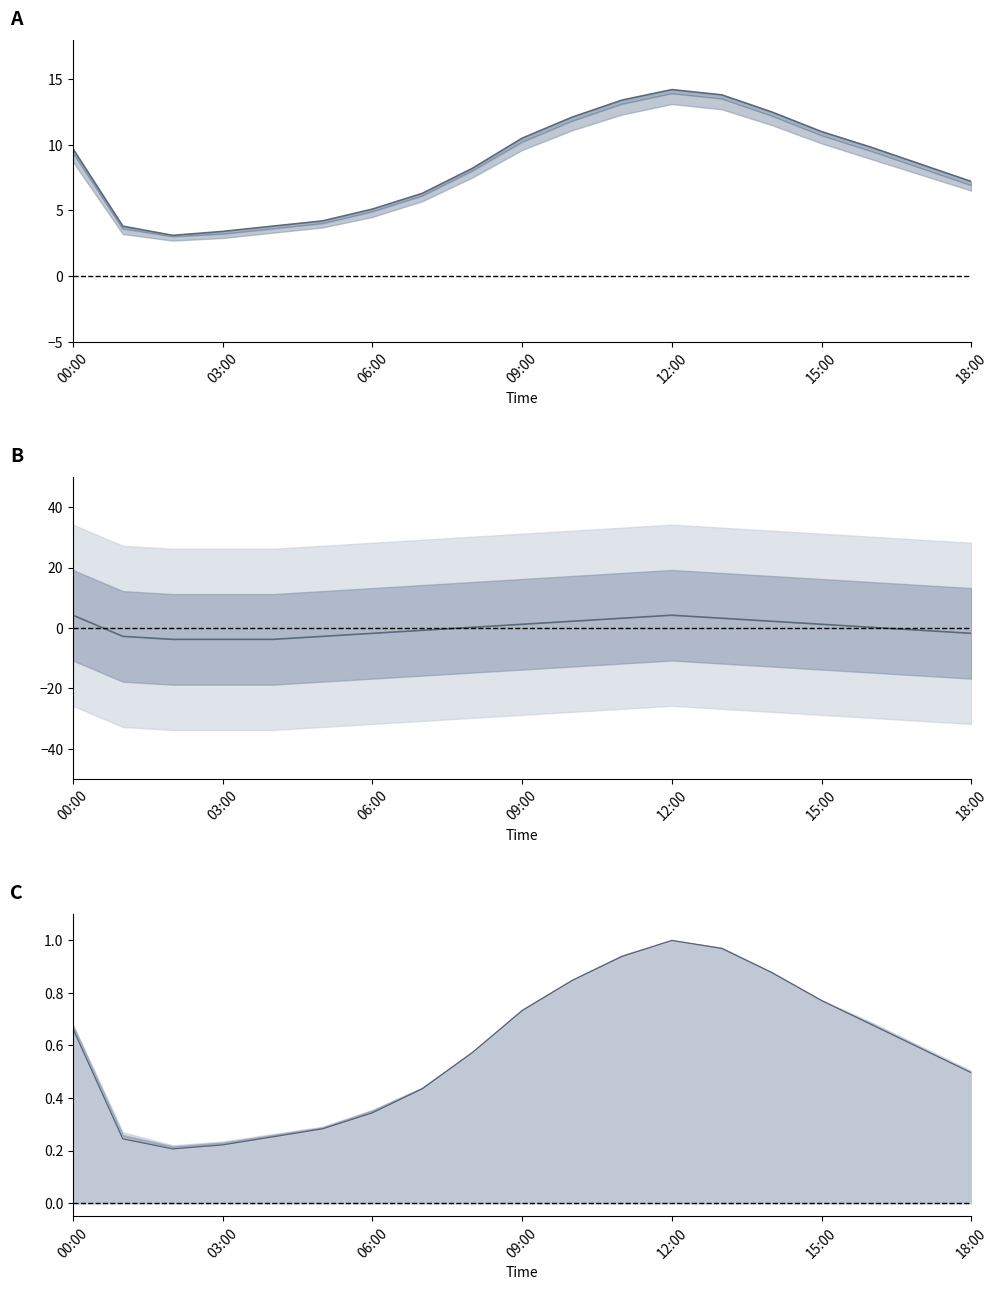

True or false: P2 and P1 cross at least once.

False